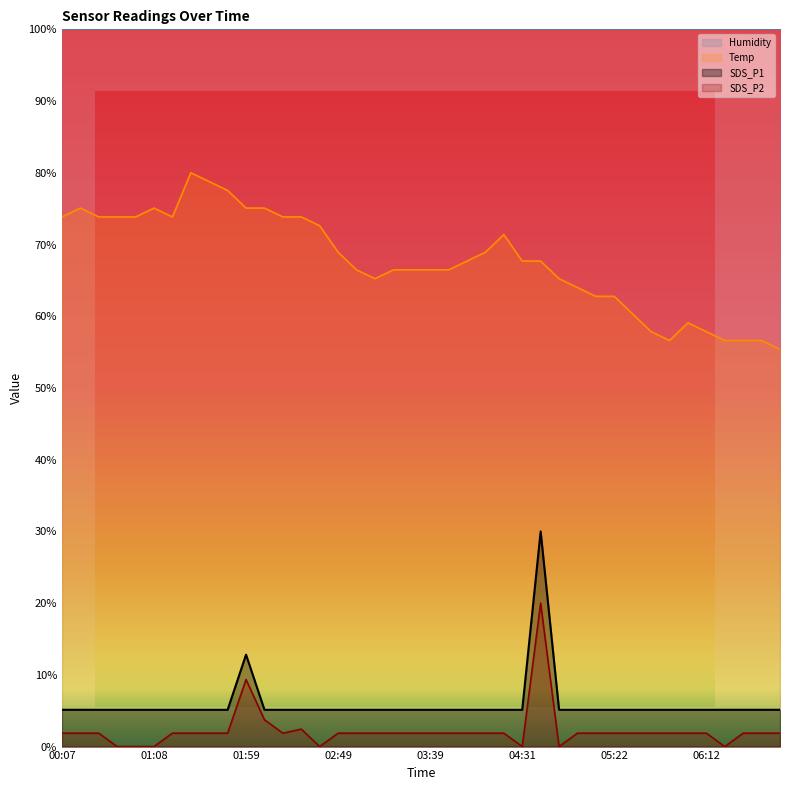

Which series changed the most between 06:12 and 06:52?

Temp